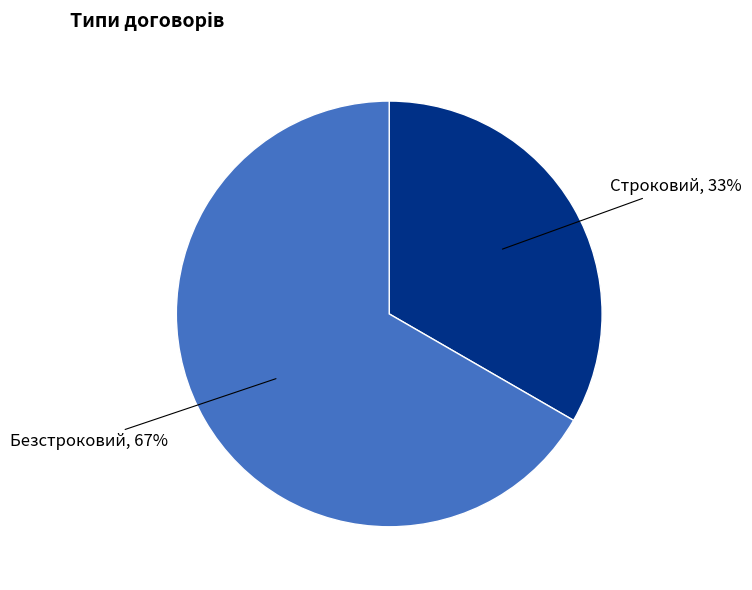

To the nearest percent, what is the average slice percentage?

50%